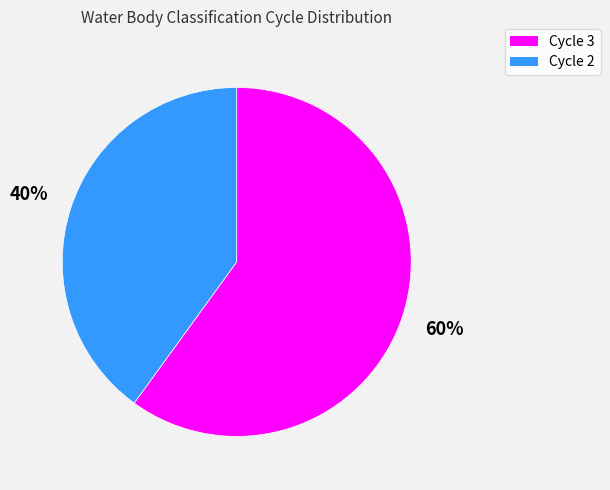

How many slices are in this pie chart?

2